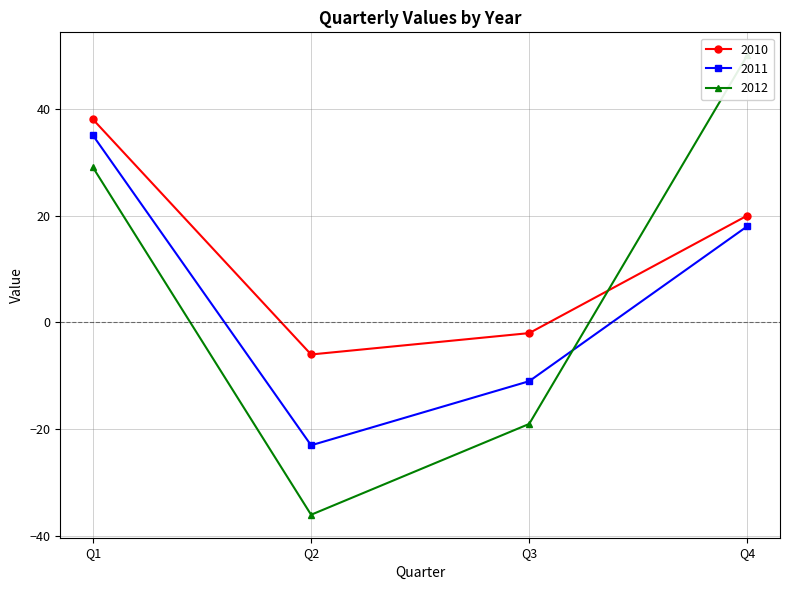

What are all the series names shown in the legend?

2010, 2011, 2012